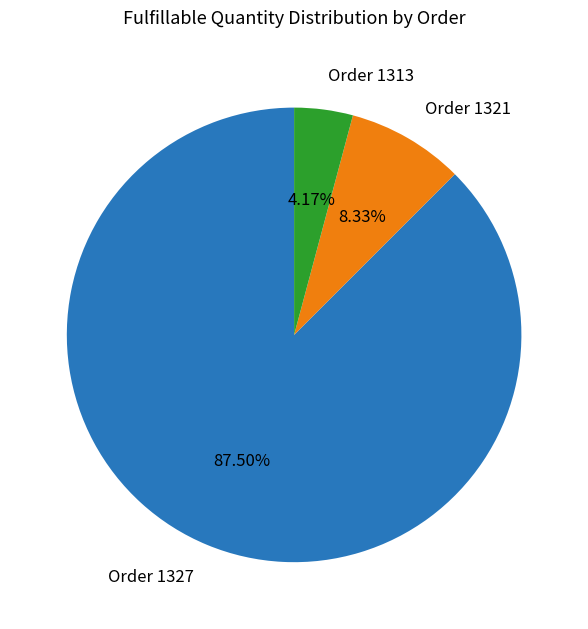

Count the number of slices in the pie.

3